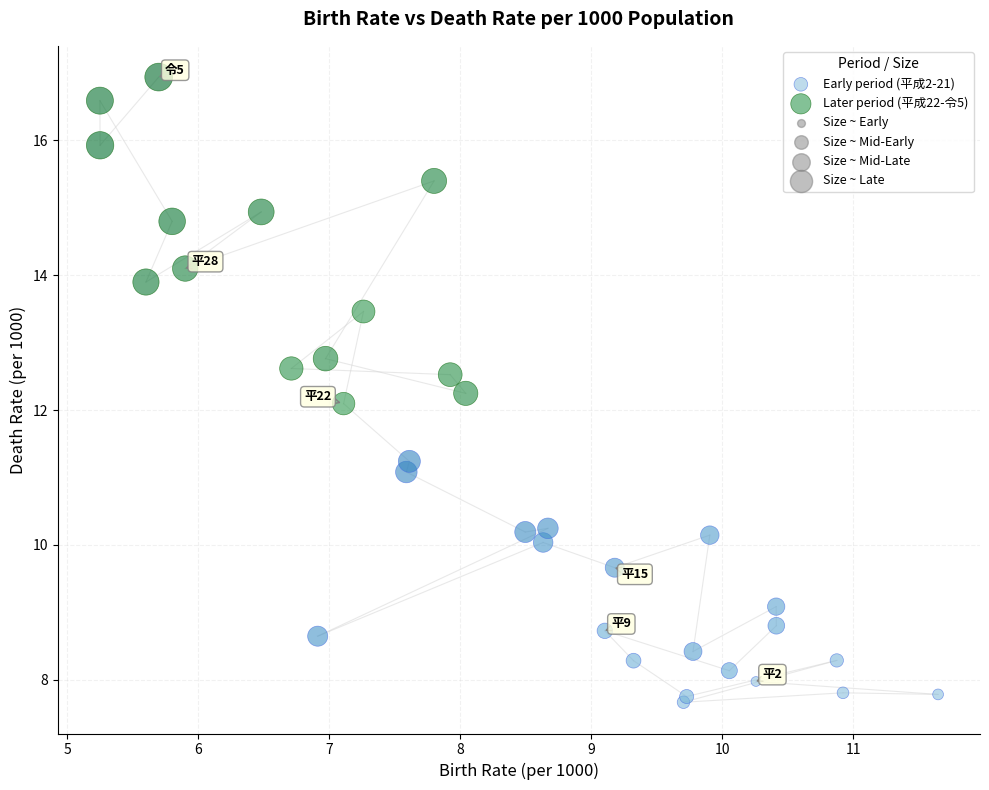

Which series contains the lowest Y value?

Early period (平成2-21)